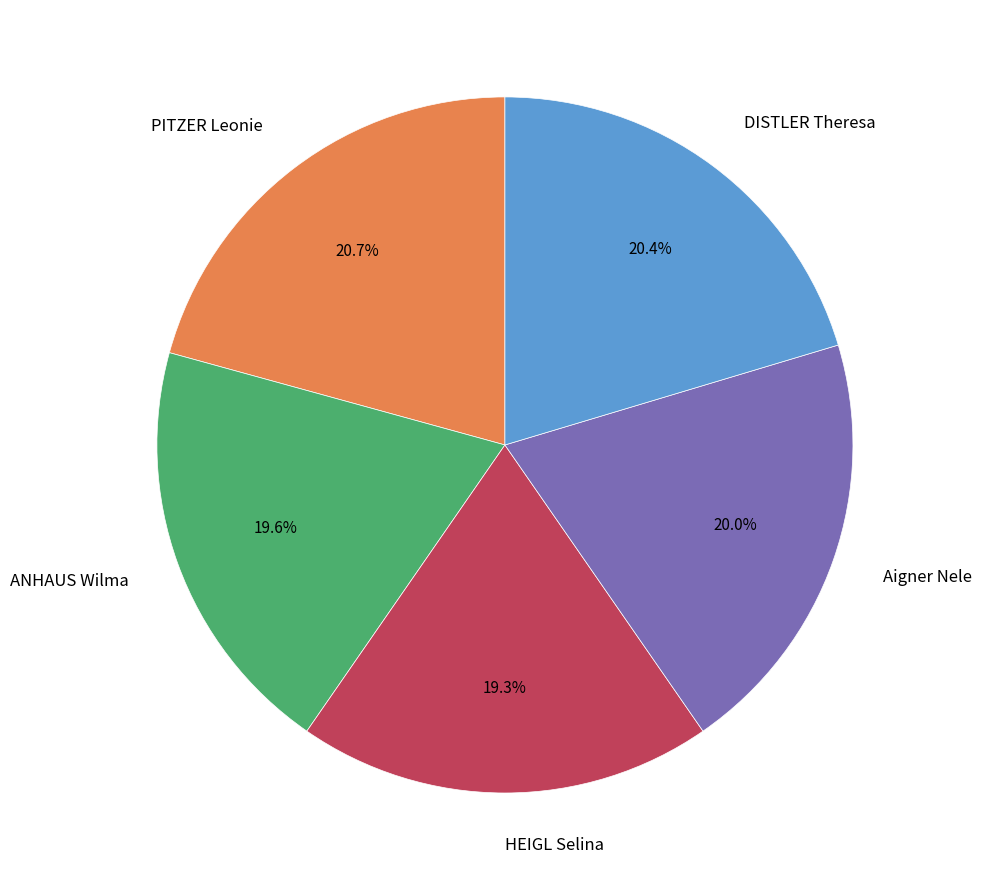

True or false: ANHAUS Wilma accounts for 20% of the total.

True